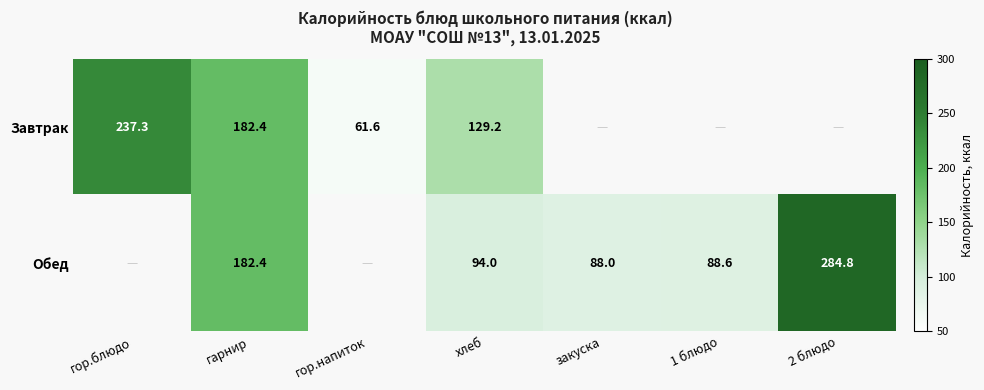

What is the total value across all series at хлеб?

223.2